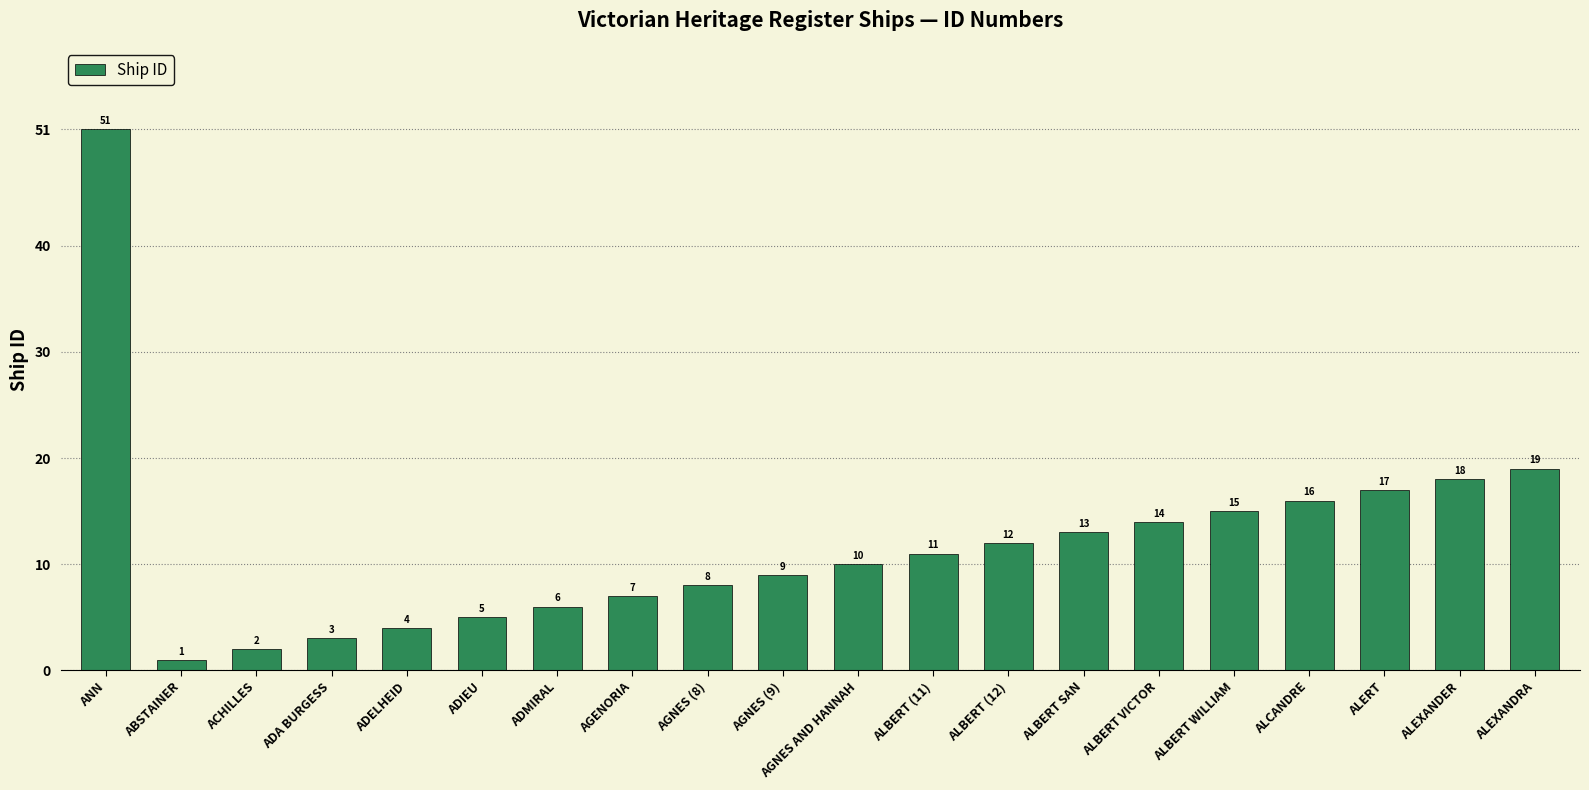

What is the change in value from ANN to AGENORIA?

-44